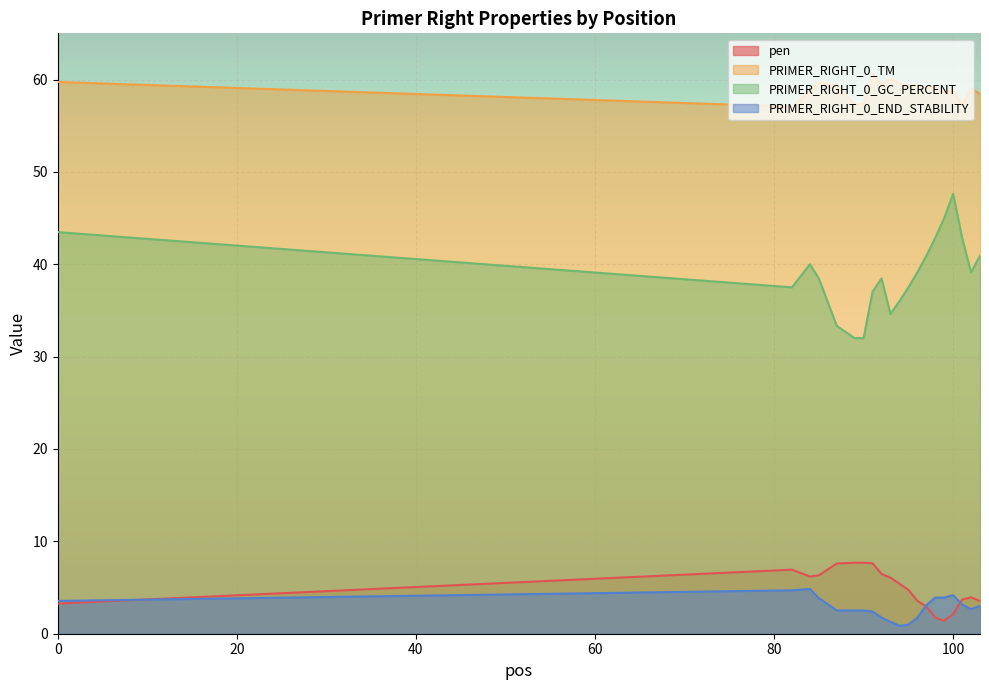

In PRIMER_RIGHT_0_END_STABILITY, how many points are higher than both neighbors (excluding endpoints)?

2